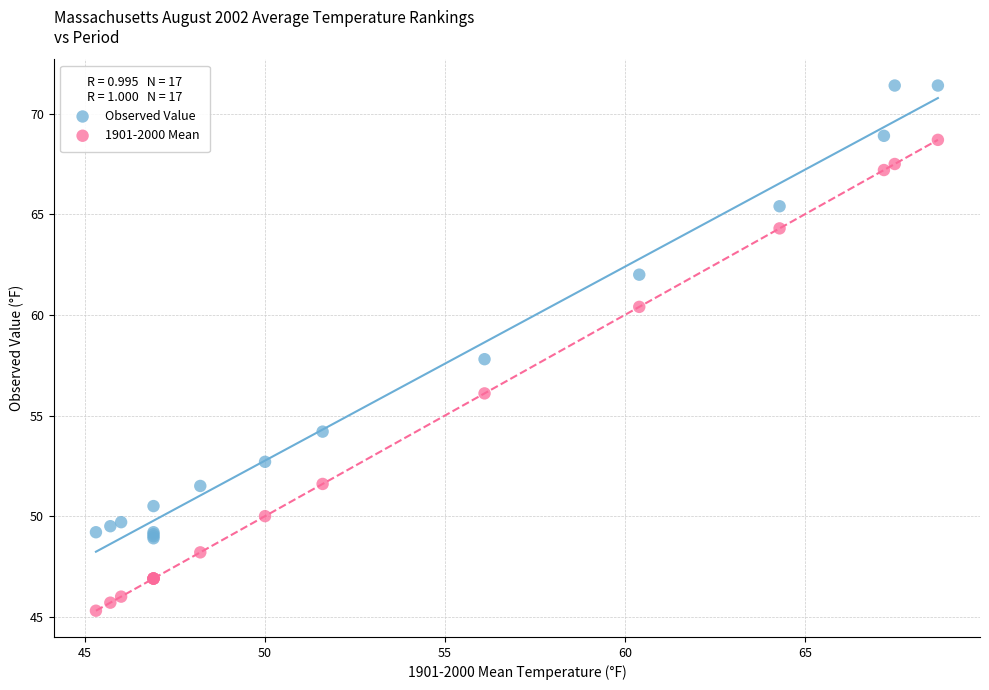

Which series reaches the minimum Y coordinate?

1901-2000 Mean